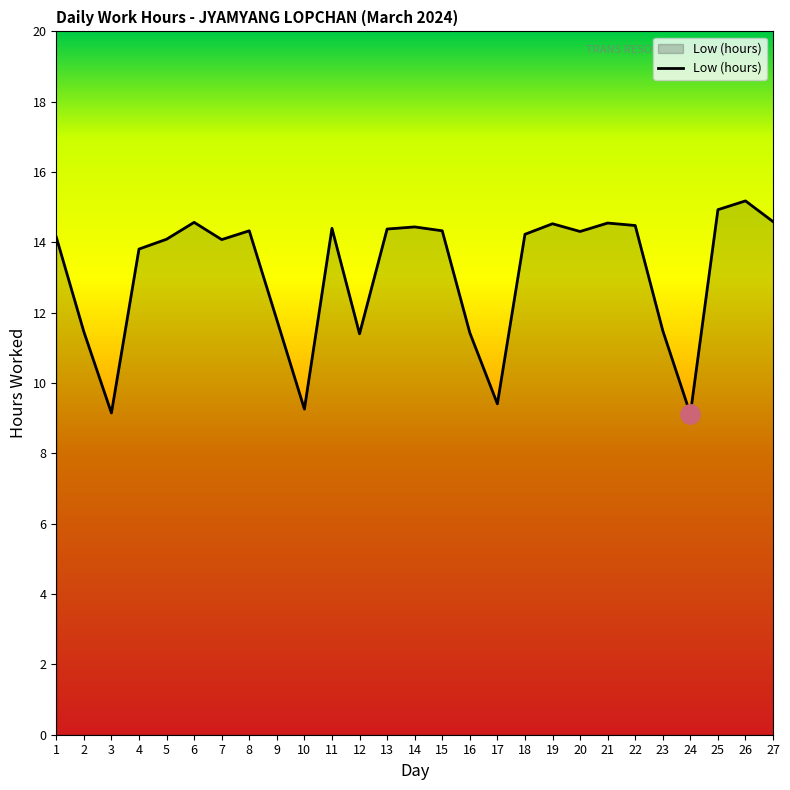

Does the chart display data point markers on the line(s)?

No